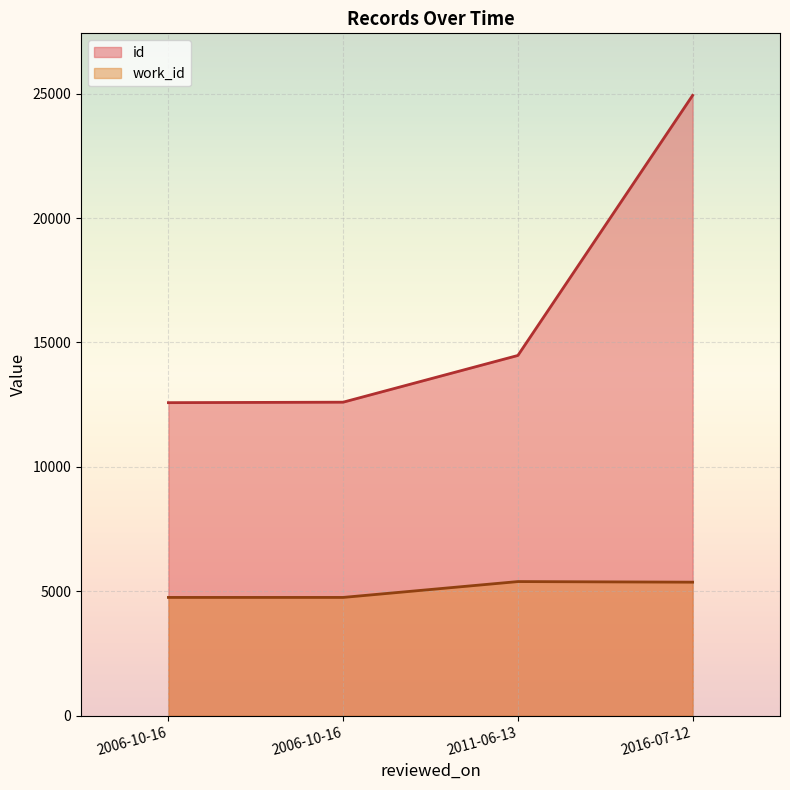

What is the total value across all series at 2011-06-13?

19867